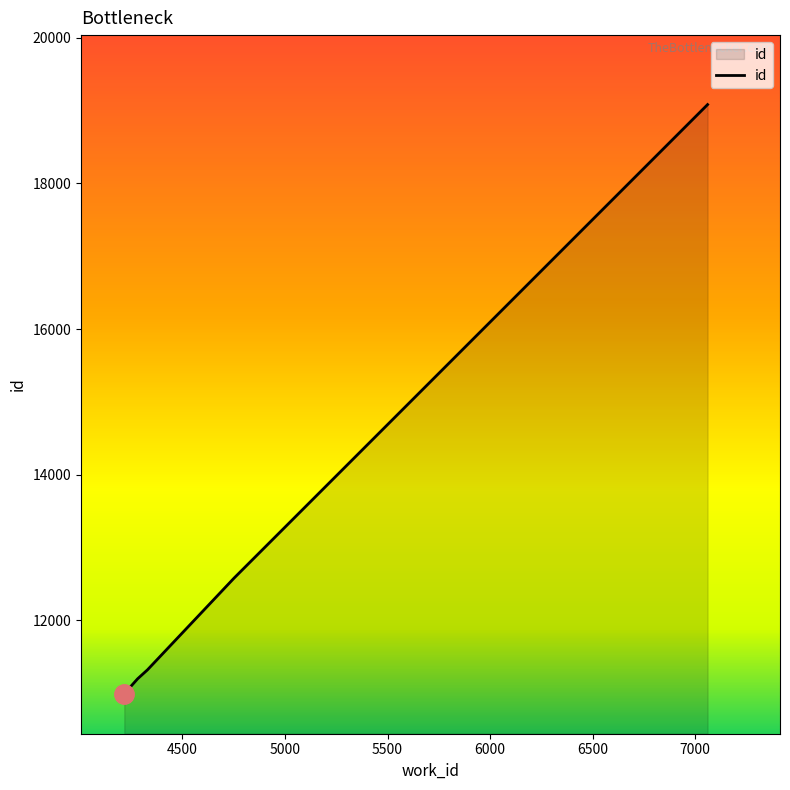

True or false: the data has more than 1 interior local peaks.

False